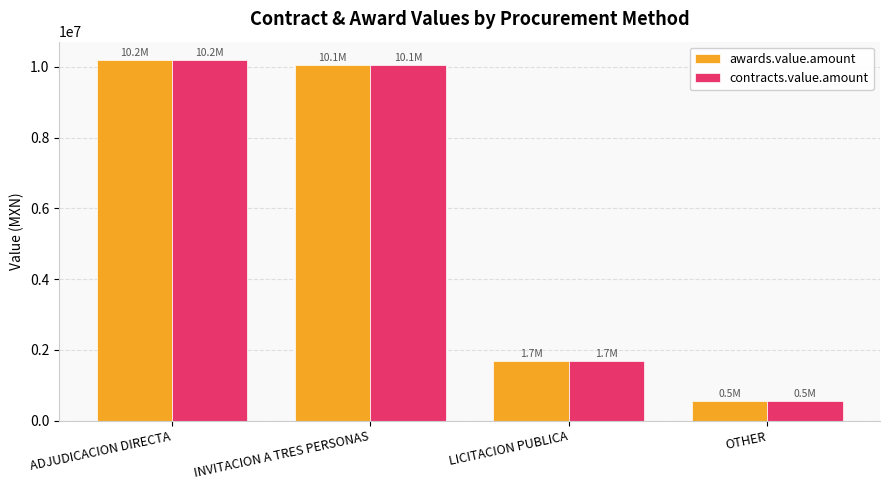

Does the chart contain stacked bars?

No